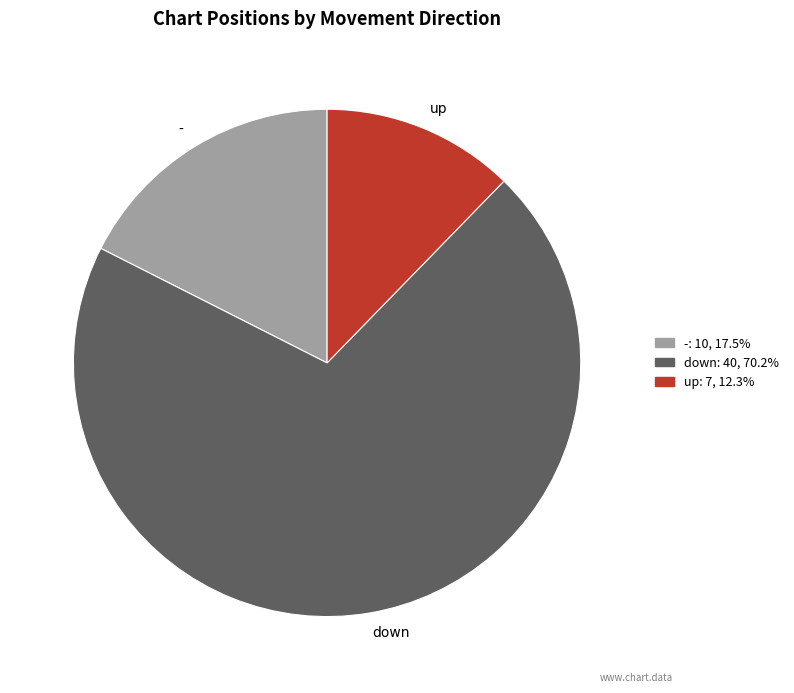

Is there any slice that represents more than half of the pie?

Yes